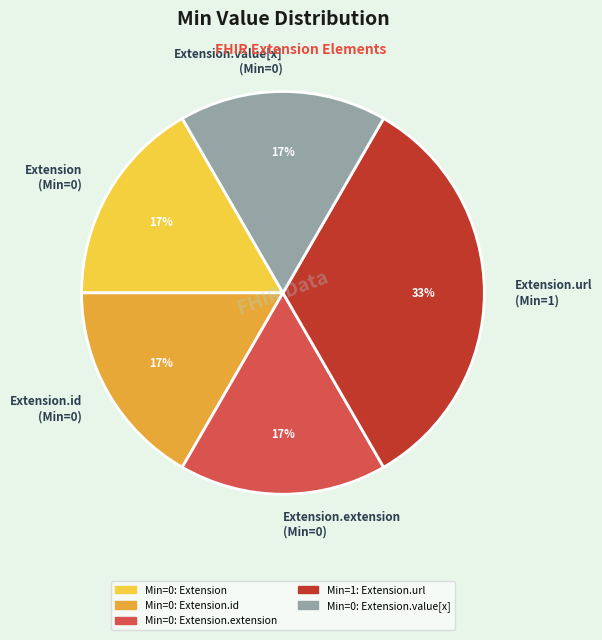

Which category has the biggest portion of the pie?

Extension.url (Min=1)